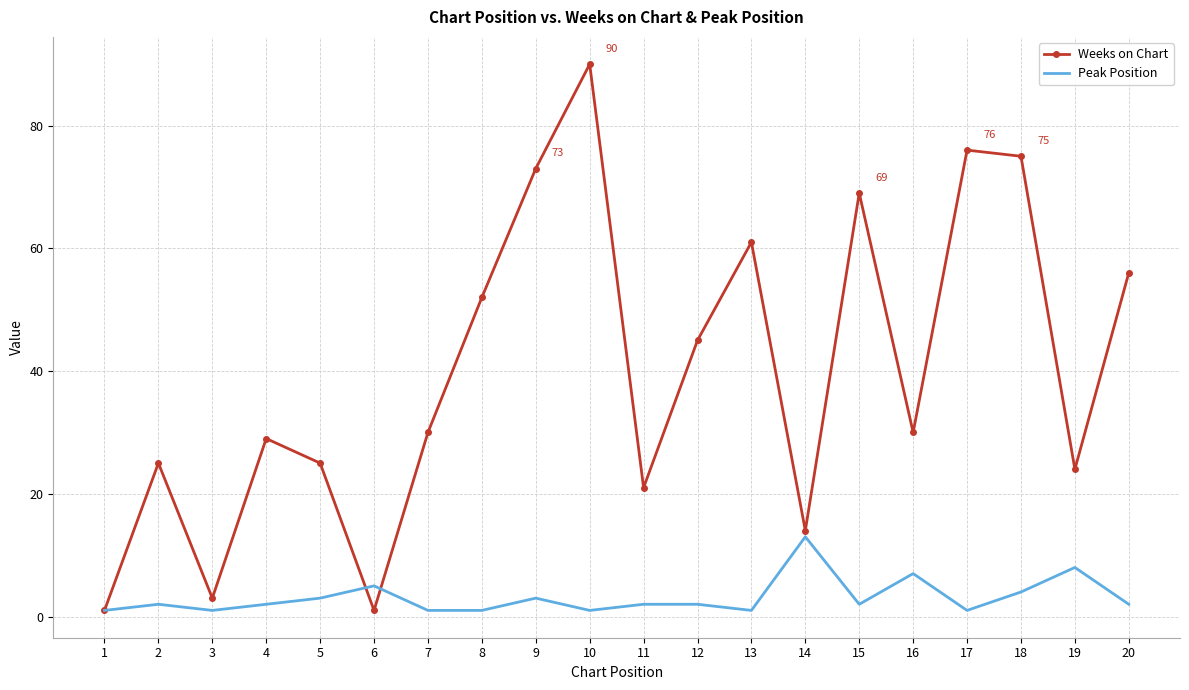

What are all the series names shown in the legend?

Weeks on Chart, Peak Position